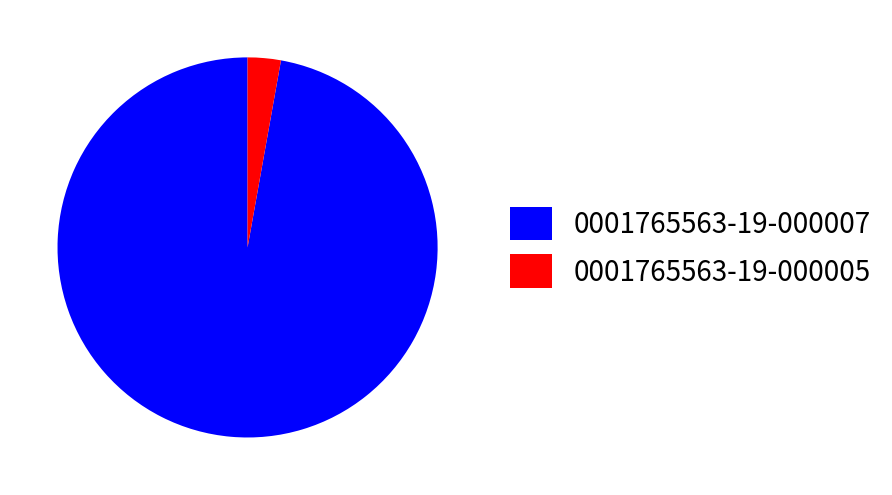

Does any single category account for the majority?

Yes